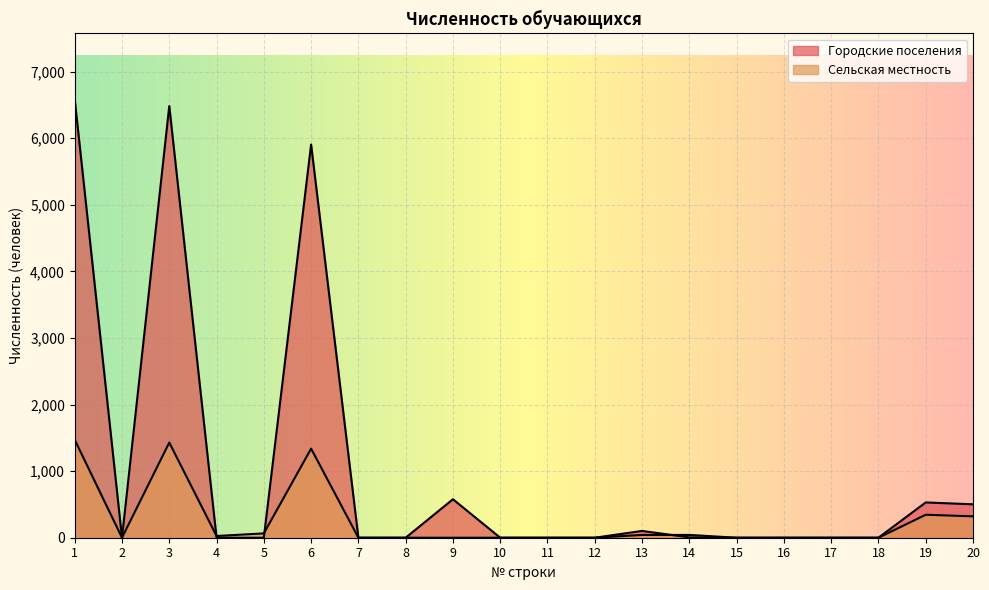

List the series in order of their peak value, lowest first.

Сельская местность, Городские поселения